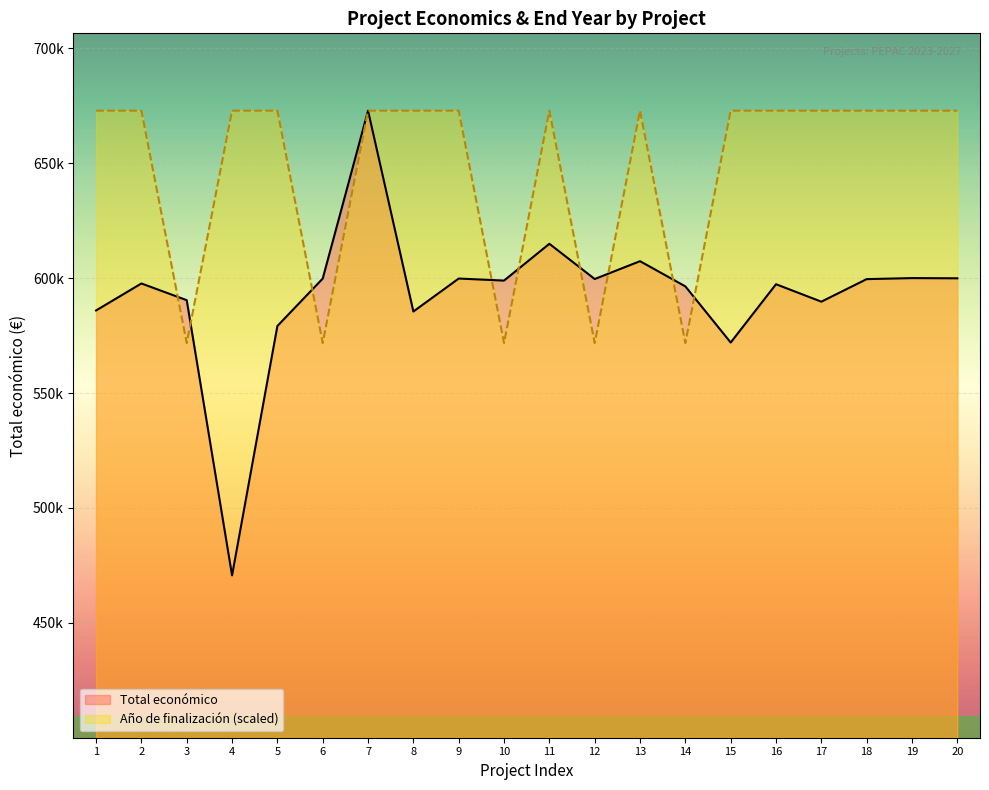

How many values in the Año de finalización series are below 672807?

5